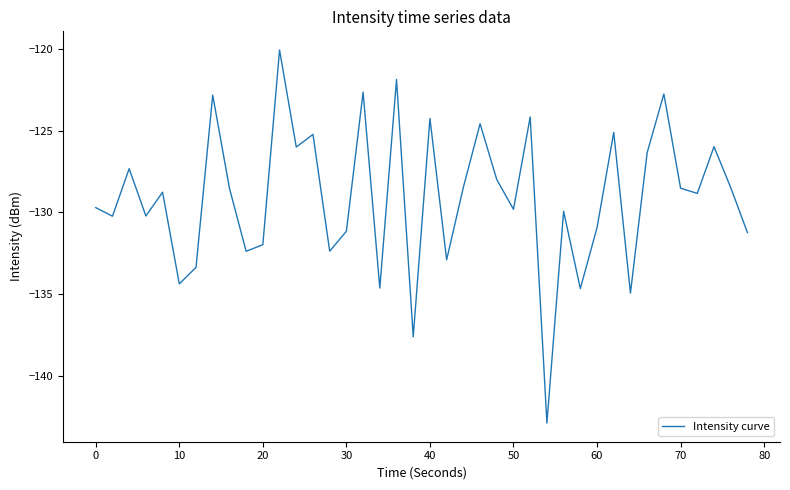

What is the difference between the maximum and minimum values?

22.8